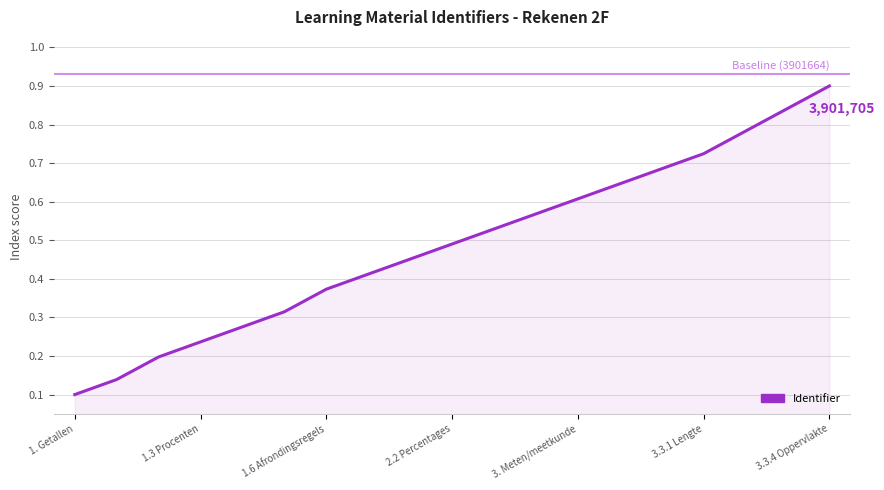

What is the greatest value displayed?

0.9